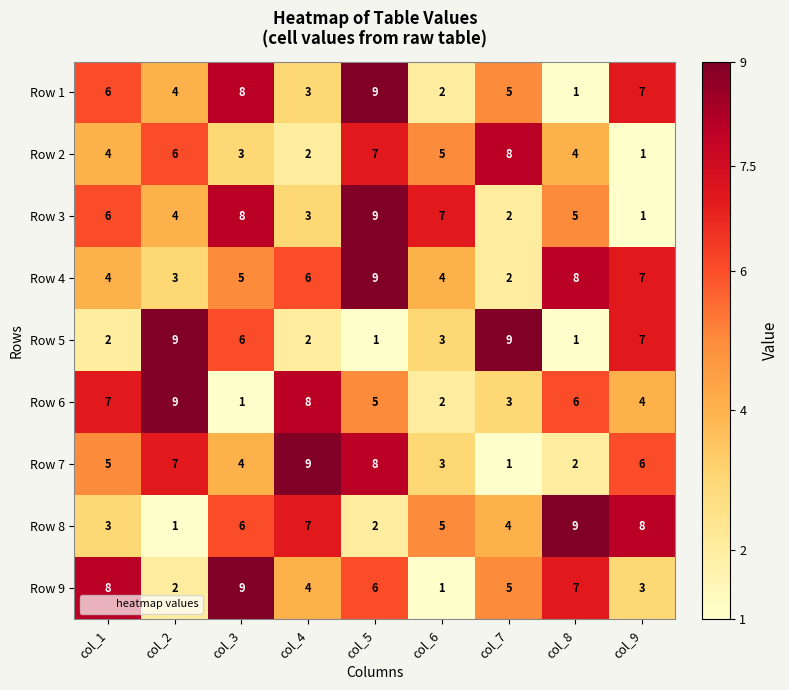

Between col_6 and col_9, which series saw the biggest shift?

Row 3